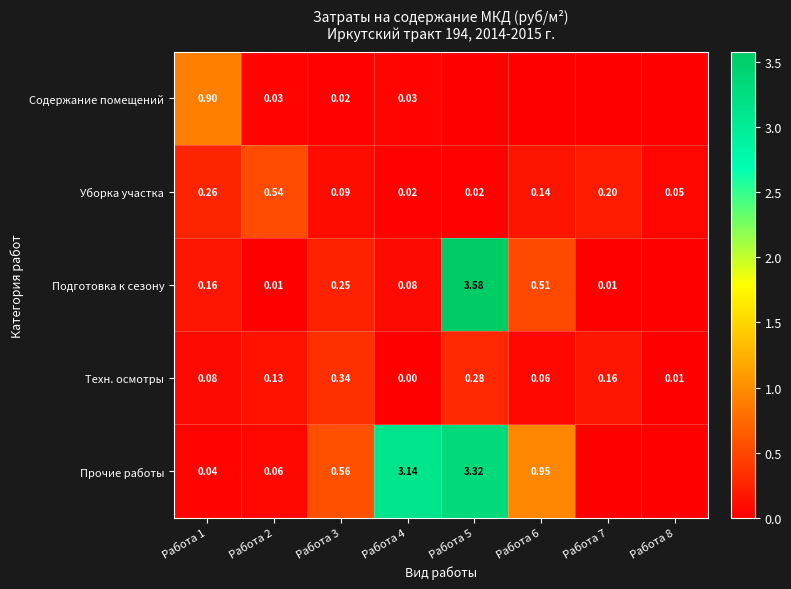

Which category has the lowest value across all series?

Работа 5